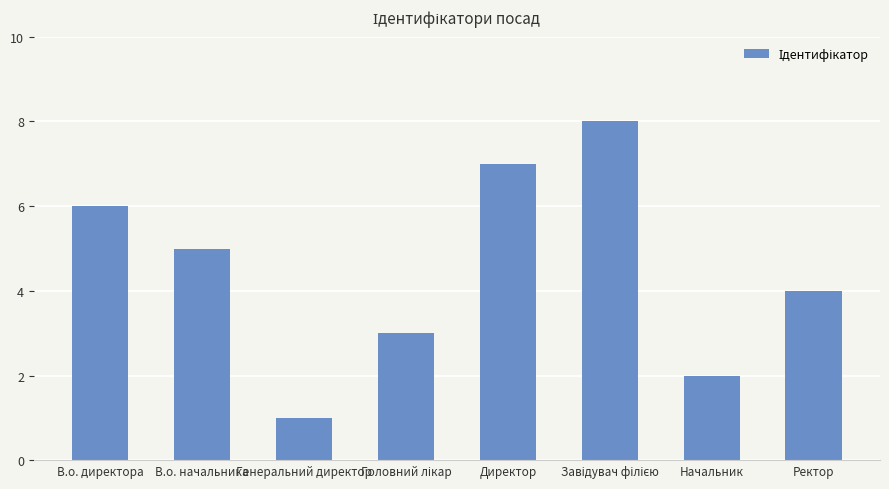

What is the label of the 5th bar from the left?

Директор